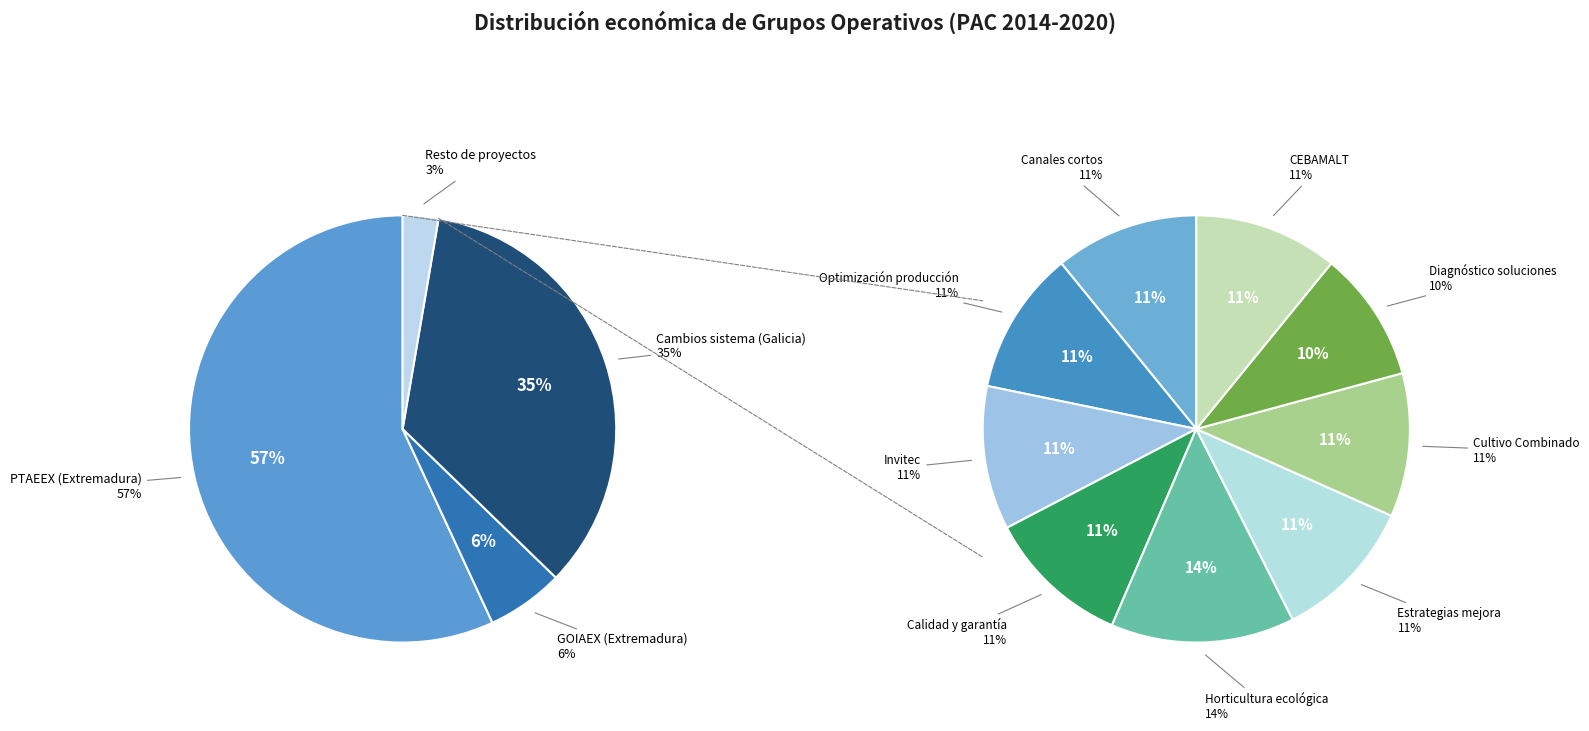

Which category accounts for the majority?

PTAEEX (Extremadura)